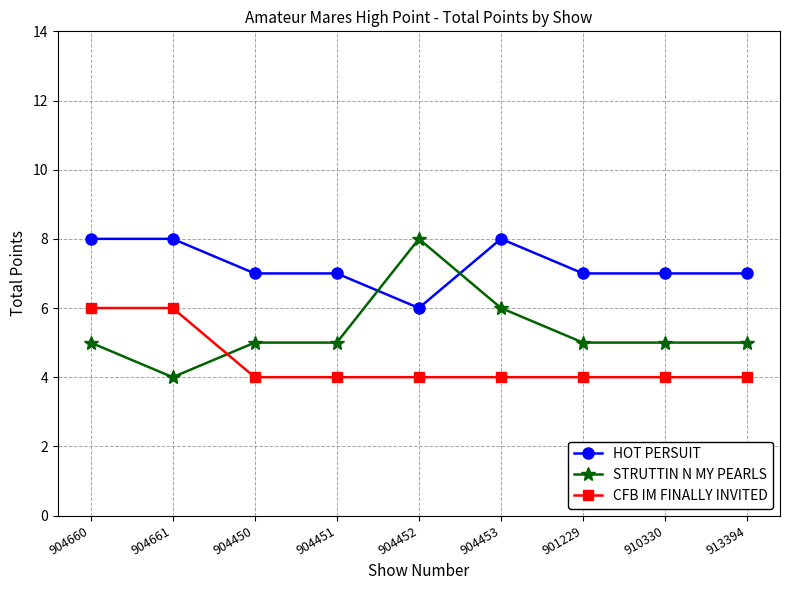

How many lines are shown in the chart?

3